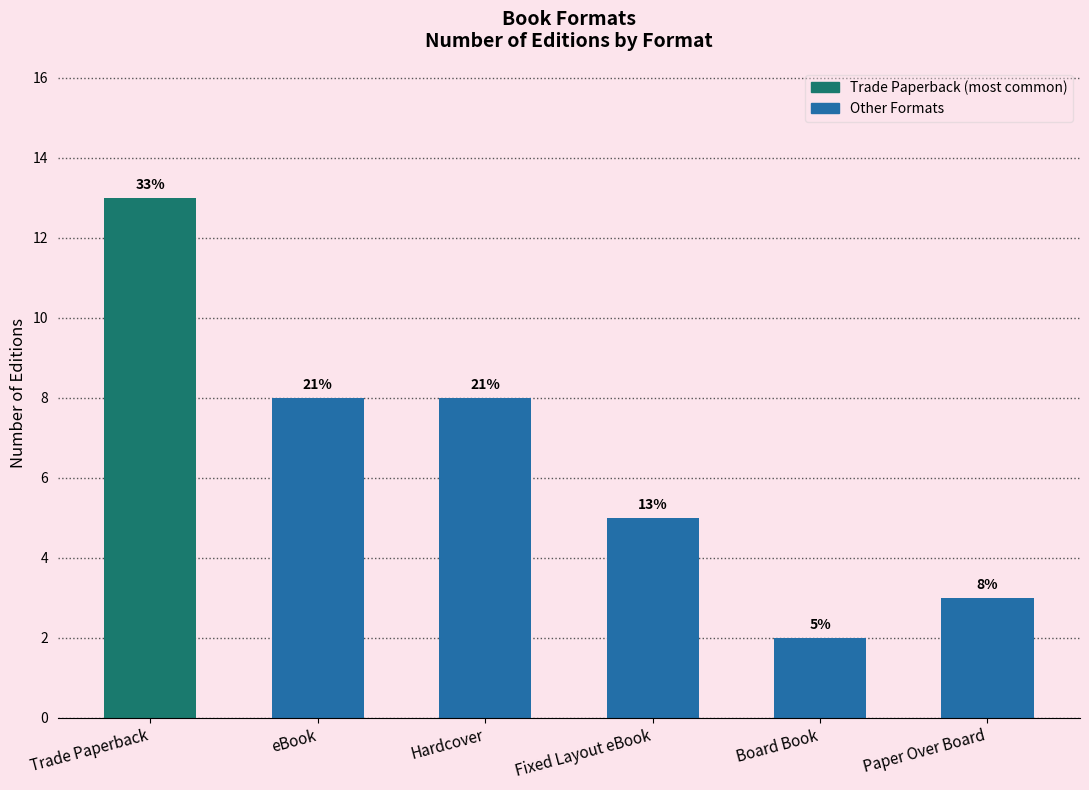

What is the sum of all values?

39